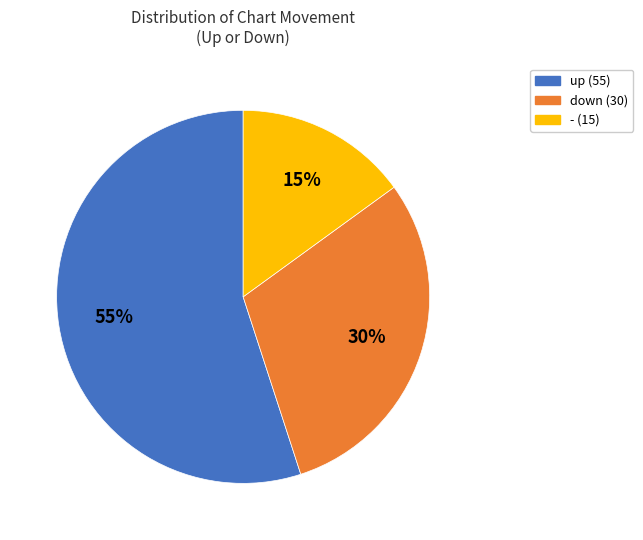

Count the number of slices in the pie.

3